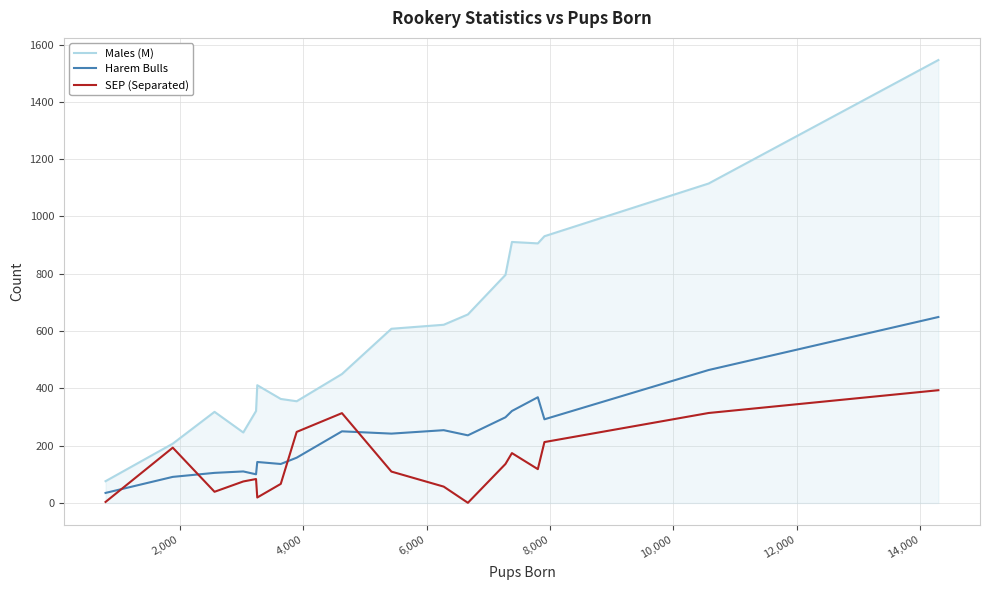

Which series has the largest total across all categories?

Males (M)